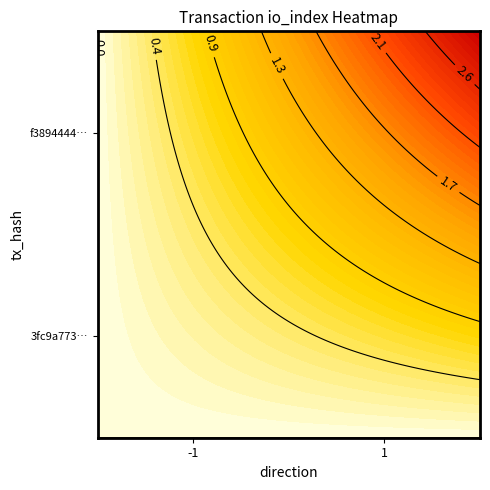

Between direction and io_index, which series saw the biggest shift?

f3894444abd6df5e7f4ff73f1d1e17277d9e1ff